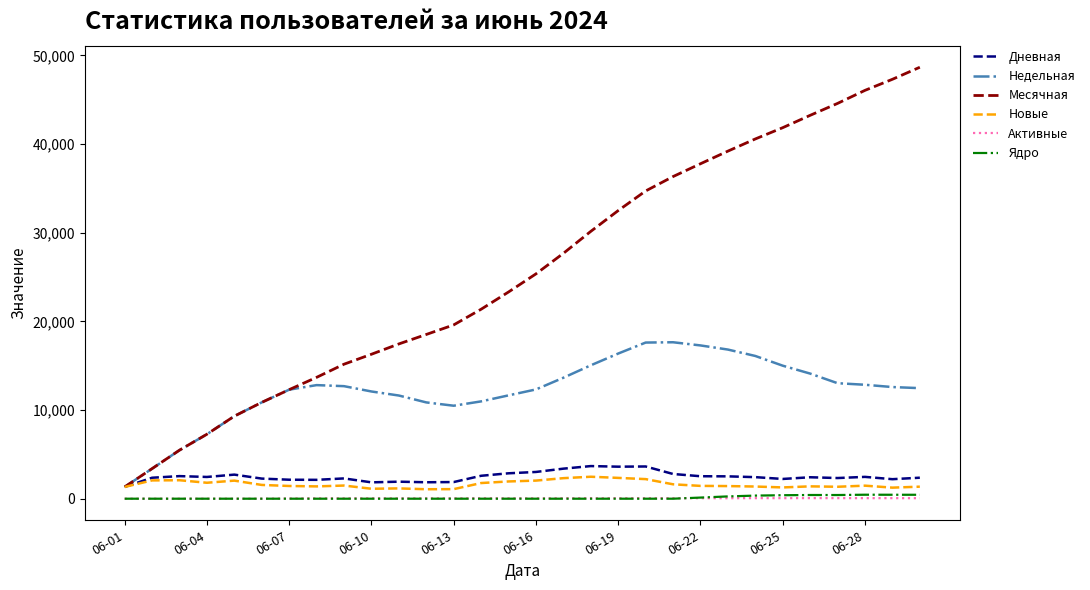

Which series has the widest spread of values?

Месячная